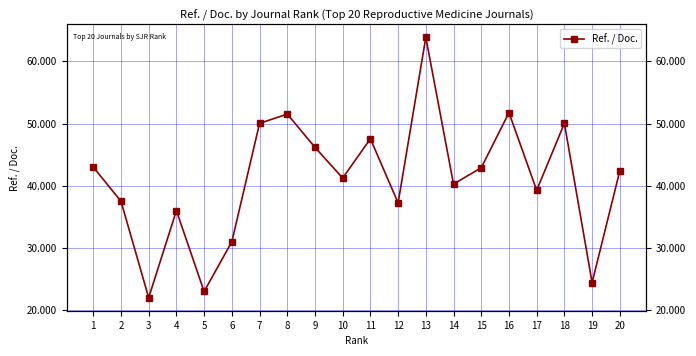

Where does the data first go above 42?

1